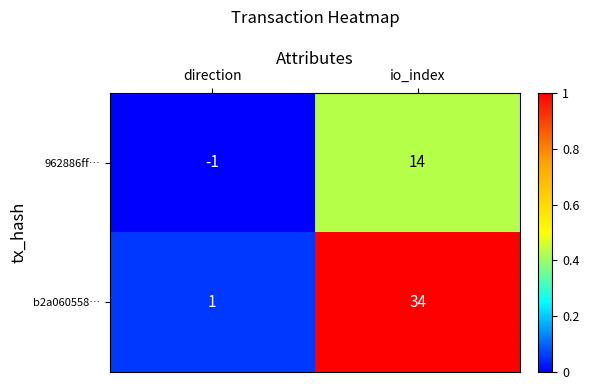

At how many categories does at least one series exceed 0?

2